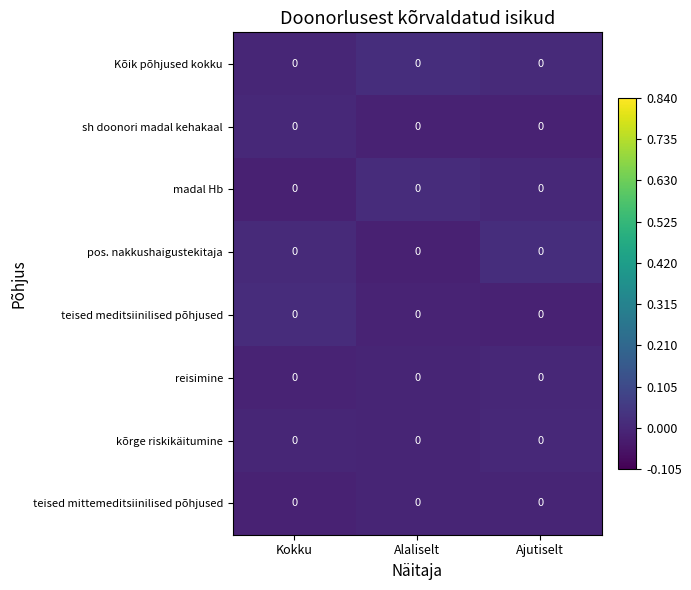

The Kõik põhjused kokku series shows -0.0 at Kokku. True or false?

False